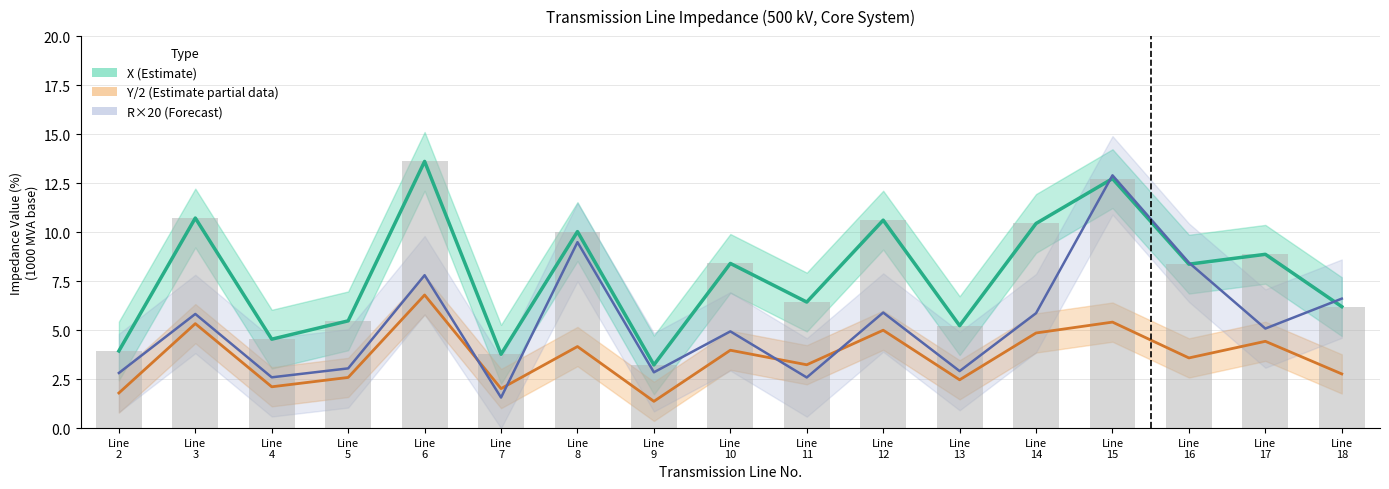

What is the approximate value of R×20 (Forecast) at Line
7?

1.6